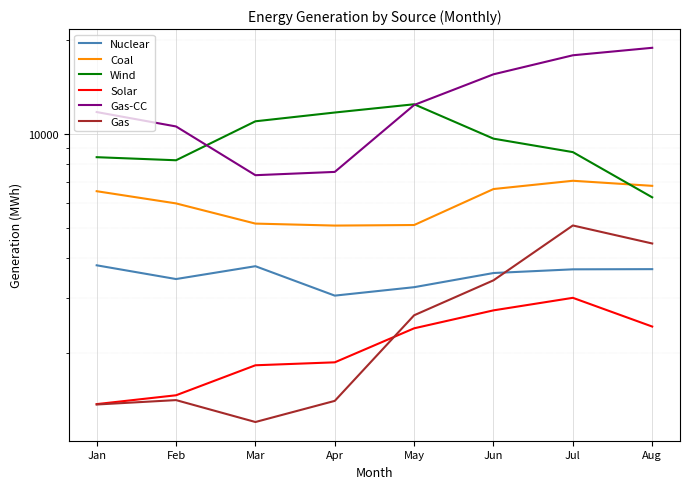

What is the value of the Nuclear point at the 1st from the left?

3803